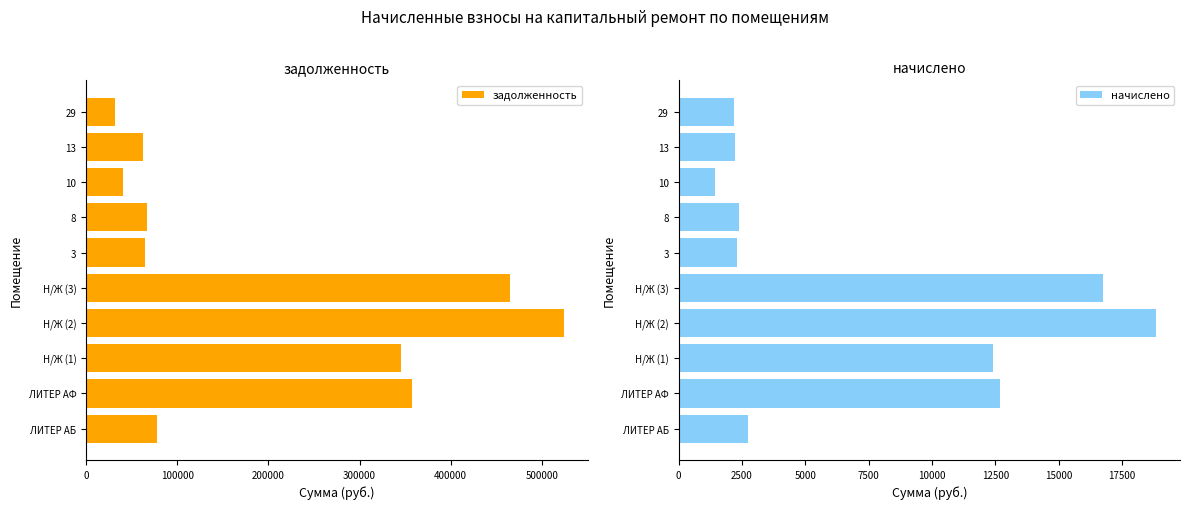

Reading right to left, what are all the values shown in this chart?

задолженность: 31455.0	62564.8	40345.0	66908.9	64911.6	465206.4	523801.4	345400.1	357113.8	77444.5
начислено: 2198.7	2225.3	1435.0	2379.8	2308.8	16737.0	18845.1	12426.7	12701.9	2754.6